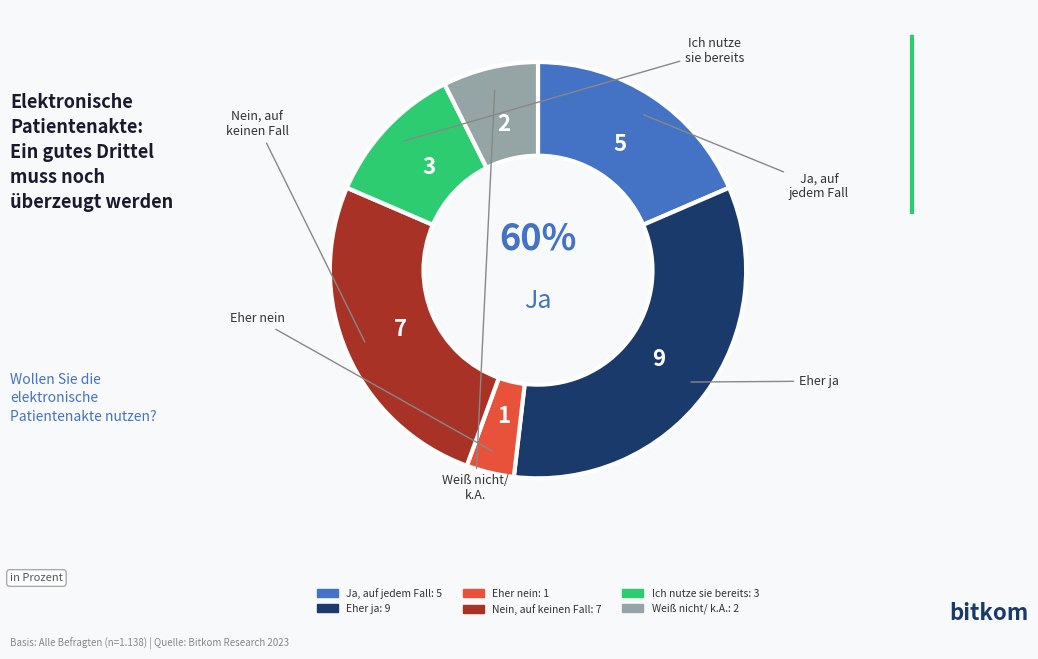

Is it true that 6 is 1% of the pie?

False